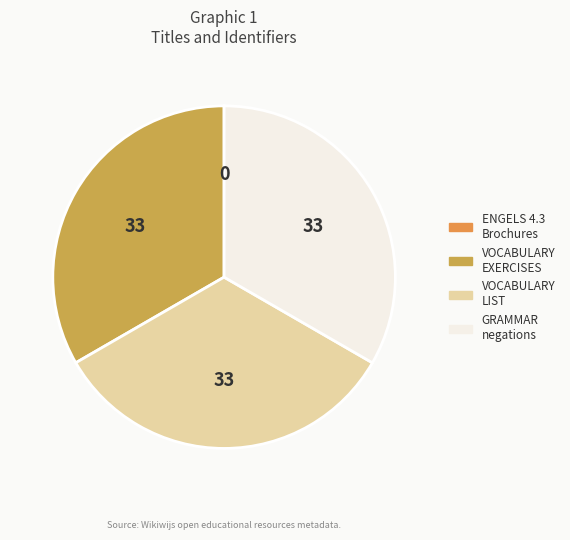

Is there a majority slice in this chart?

No